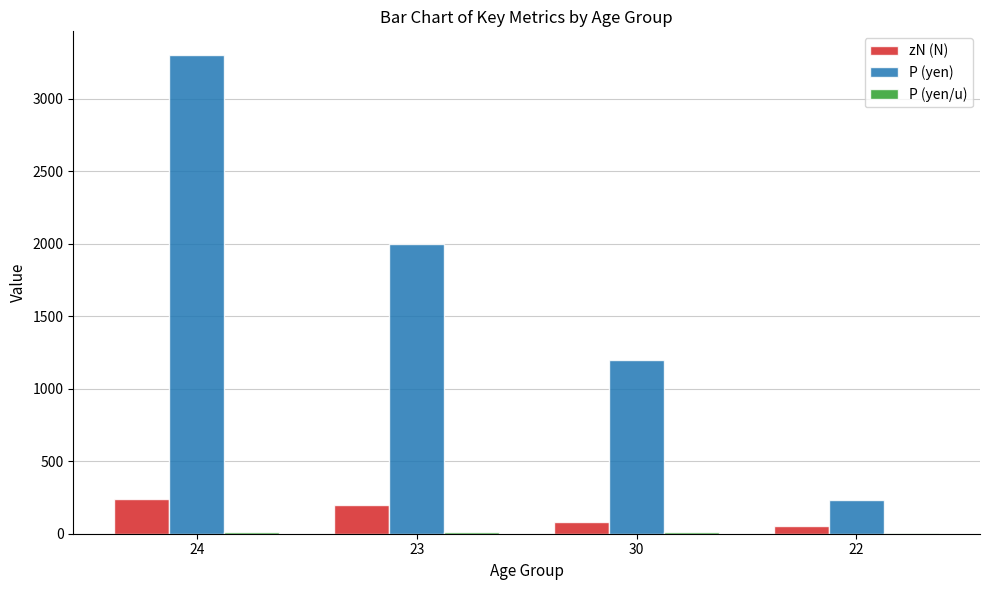

Which series has the largest total across all categories?

P (yen)